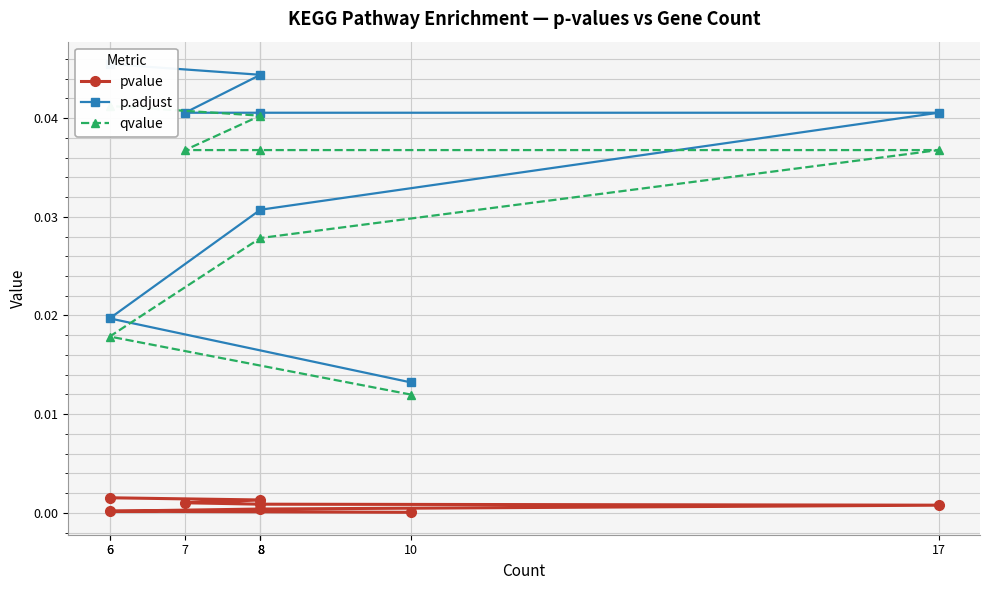

What are all the series names shown in the legend?

pvalue, p.adjust, qvalue